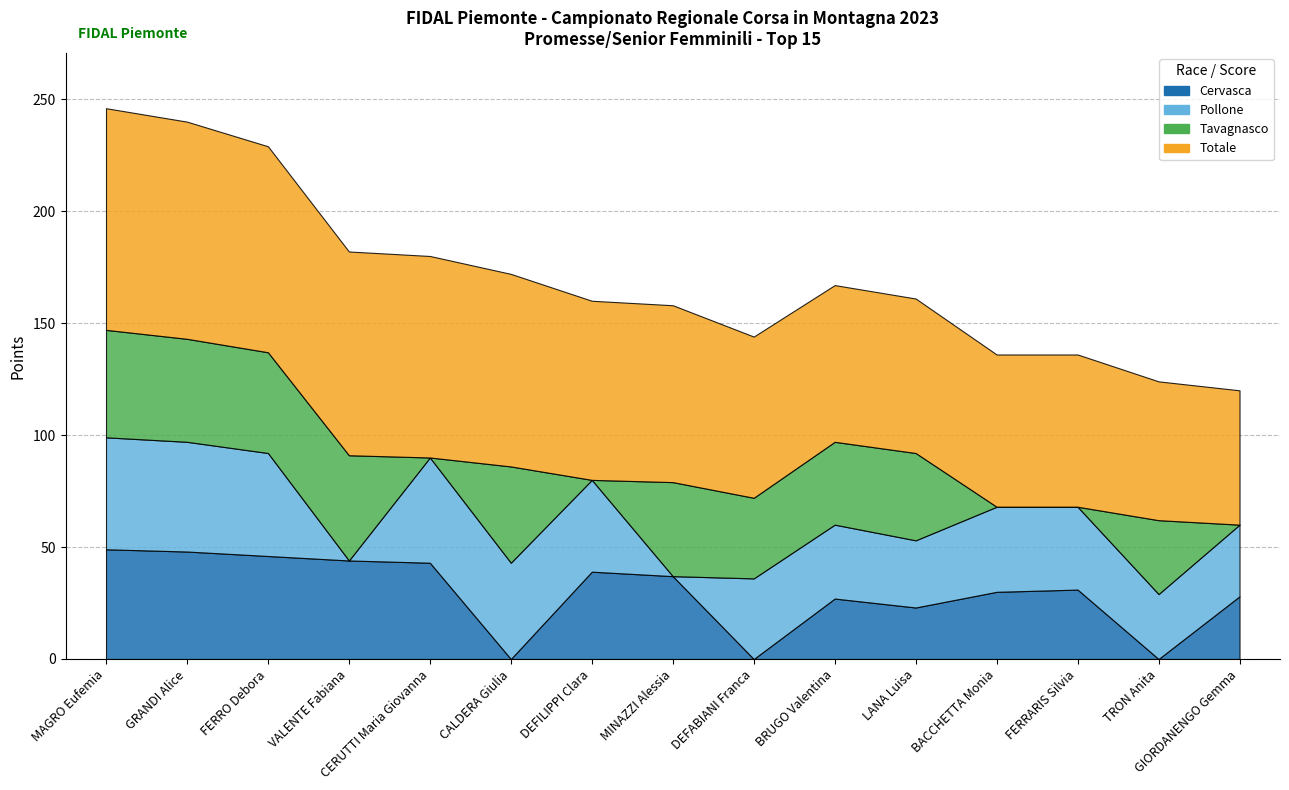

What is the value of the Tavagnasco point at the 11th from the left?

39